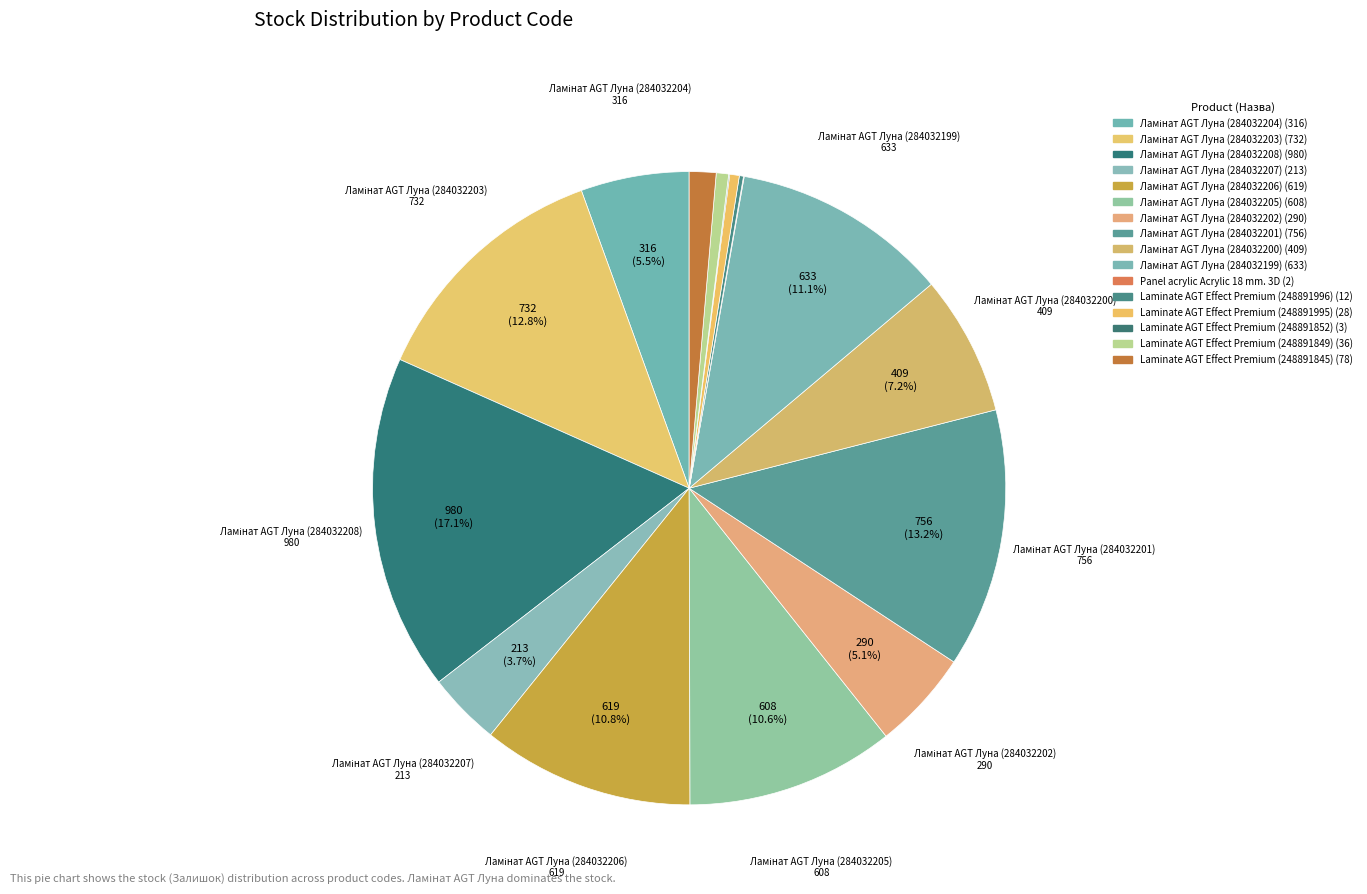

To the nearest percent, what is the difference between the largest and smallest slice percentages?

17%